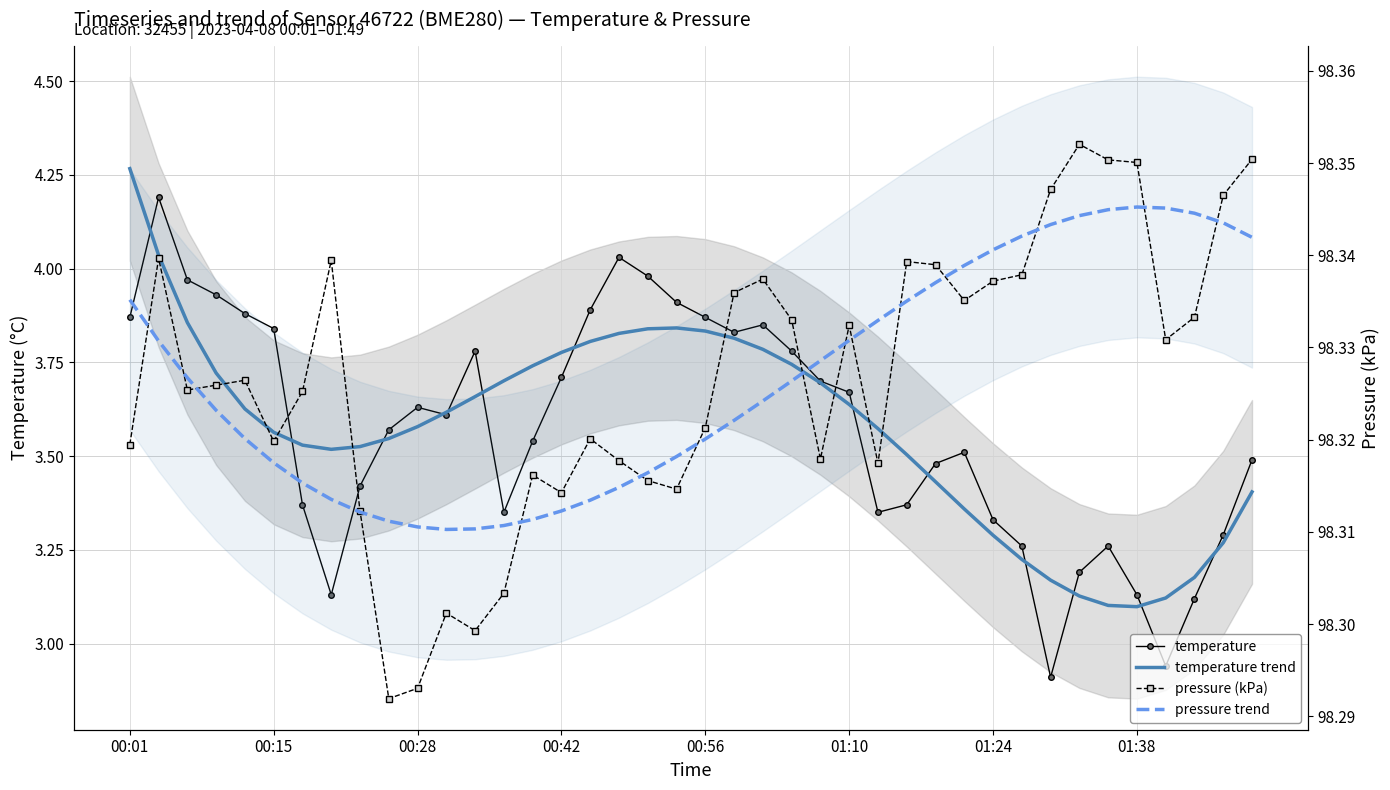

Which series ends up on top after the final intersection of pressure (kPa) and pressure trend?

pressure (kPa)